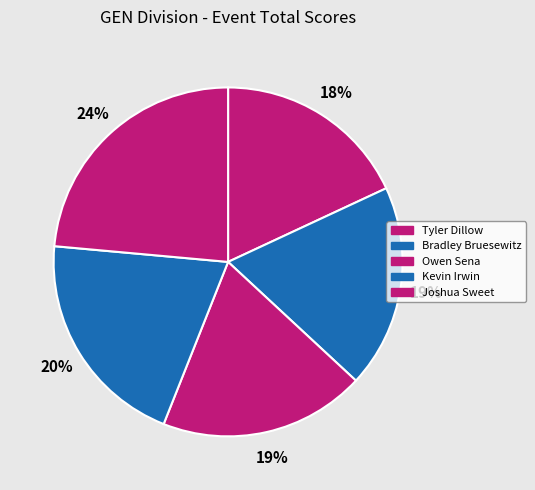

To the nearest percent, what is the combined percentage of Tyler Dillow and Owen Sena?

37%